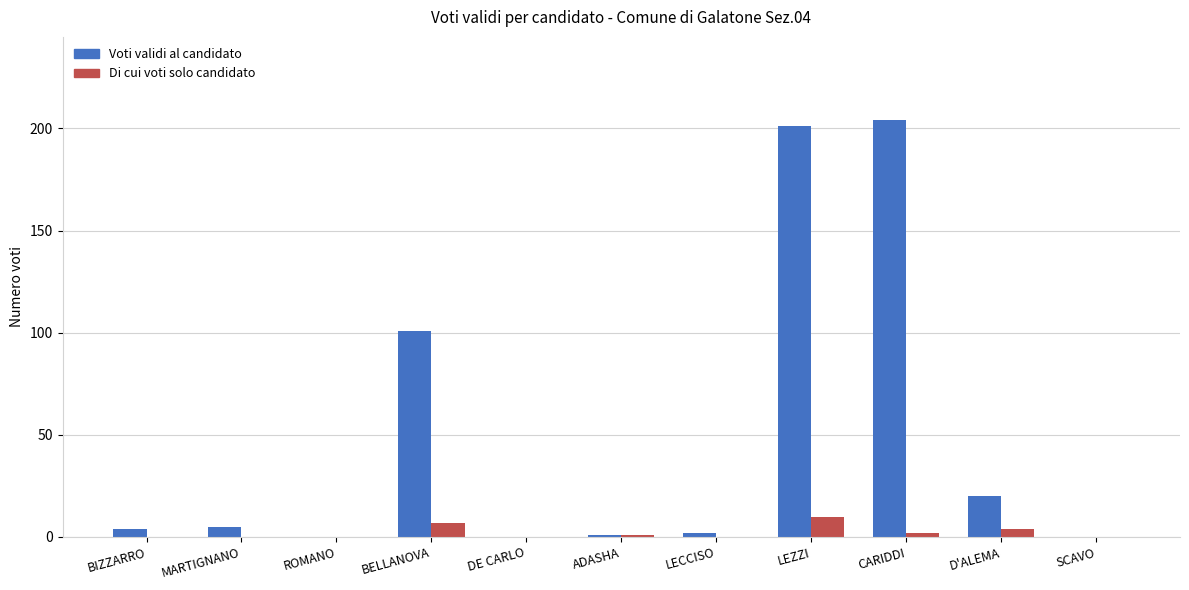

Reading right to left, list all the values displayed in this chart.

Voti validi al candidato: SCAVO=0	D'ALEMA=20	CARIDDI=204	LEZZI=201	LECCISO=2	ADASHA=1	DE CARLO=0	BELLANOVA=101	ROMANO=0	MARTIGNANO=5	BIZZARRO=4
Di cui voti solo candidato: SCAVO=0	D'ALEMA=4	CARIDDI=2	LEZZI=10	LECCISO=0	ADASHA=1	DE CARLO=0	BELLANOVA=7	ROMANO=0	MARTIGNANO=0	BIZZARRO=0